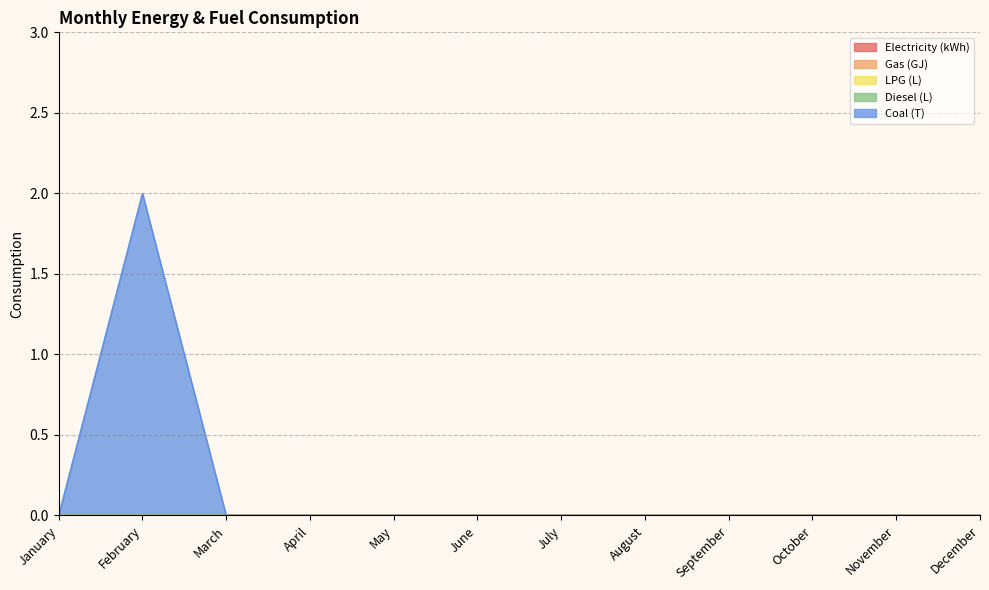

Which series has the largest total across all categories?

Coal (T)